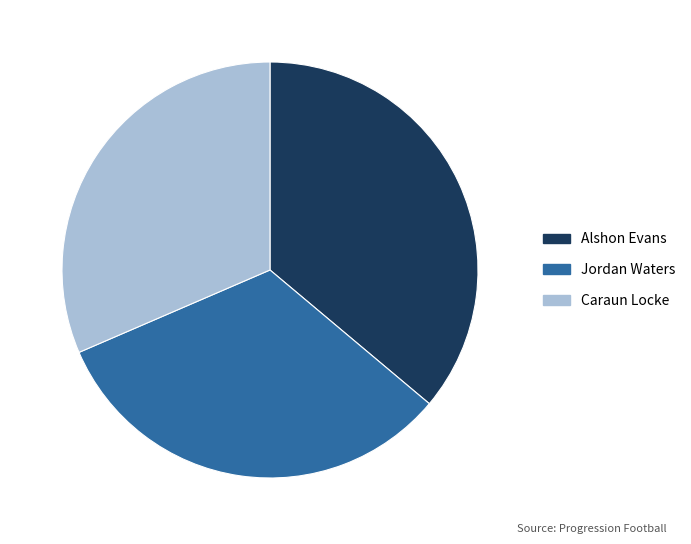

Is it true that Jordan Waters is 38% of the pie?

False